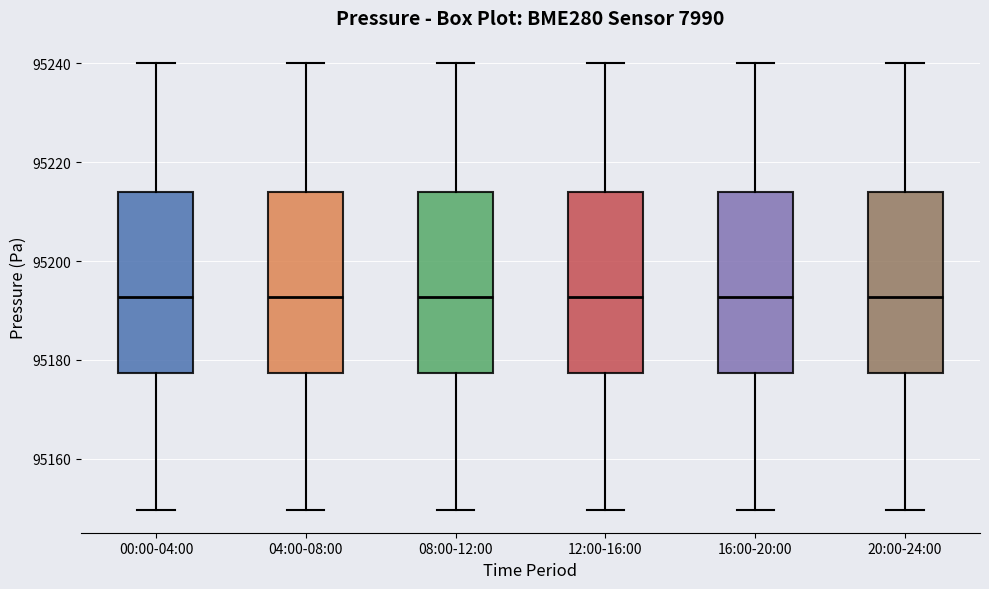

Reading left to right, read every box against the y-axis: the position of its median line, the range the box covers, and the ends of its whiskers. The values are not printed on the chart, so give them approximately, as read against the axis.

00:00-04:00: median 95192, box 95178 to 95214, whiskers 95150 to 95240
04:00-08:00: median 95192, box 95178 to 95214, whiskers 95150 to 95240
08:00-12:00: median 95192, box 95178 to 95214, whiskers 95150 to 95240
12:00-16:00: median 95192, box 95178 to 95214, whiskers 95150 to 95240
16:00-20:00: median 95192, box 95178 to 95214, whiskers 95150 to 95240
20:00-24:00: median 95192, box 95178 to 95214, whiskers 95150 to 95240